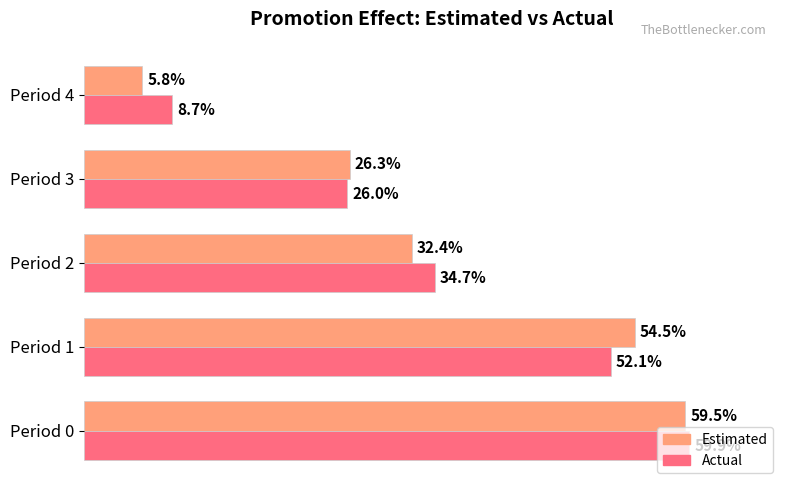

What are all the series names shown in the legend?

Estimated, Actual